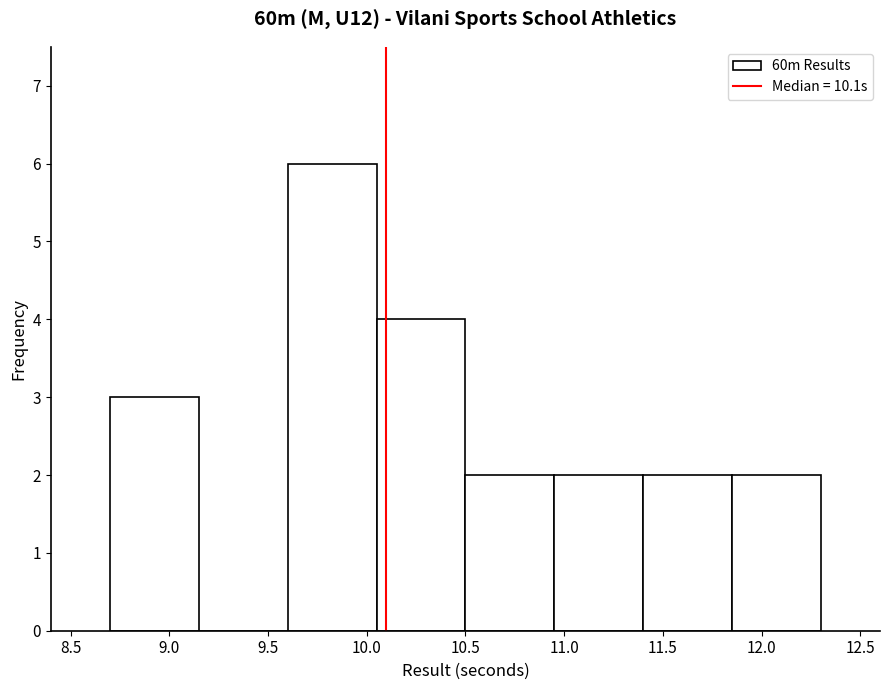

What is the height of the bar covering 9.60 to 10.05 on the x-axis? The values are not printed on the chart, so give them approximately, as read against the axis.

6